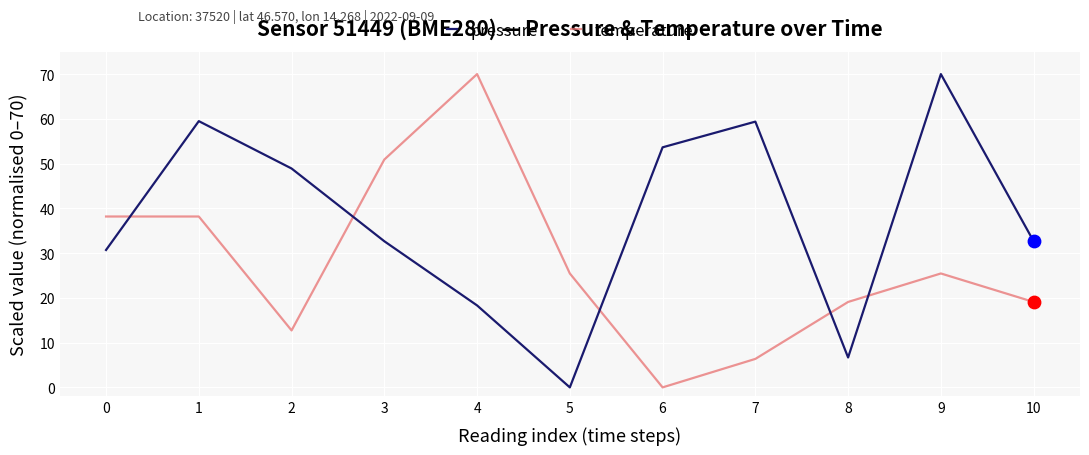

At which category is the sum across all series the highest?

1